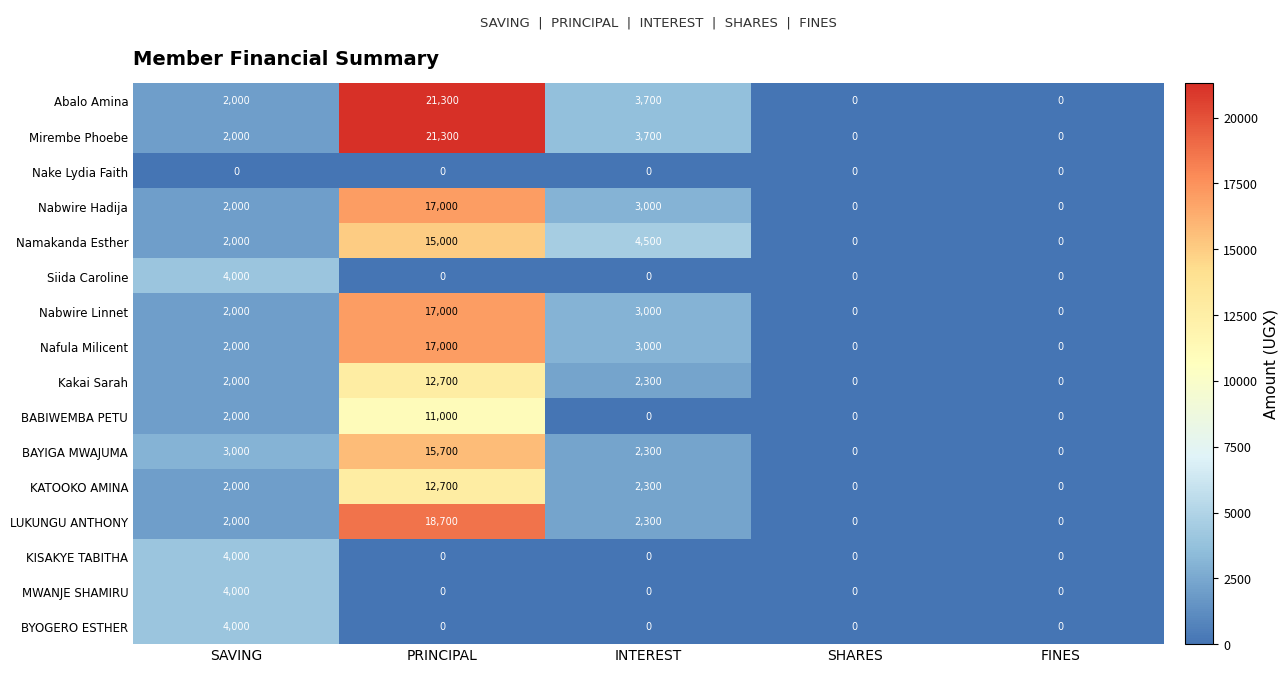

What is the spread (max minus min) of values at SAVING?

4000